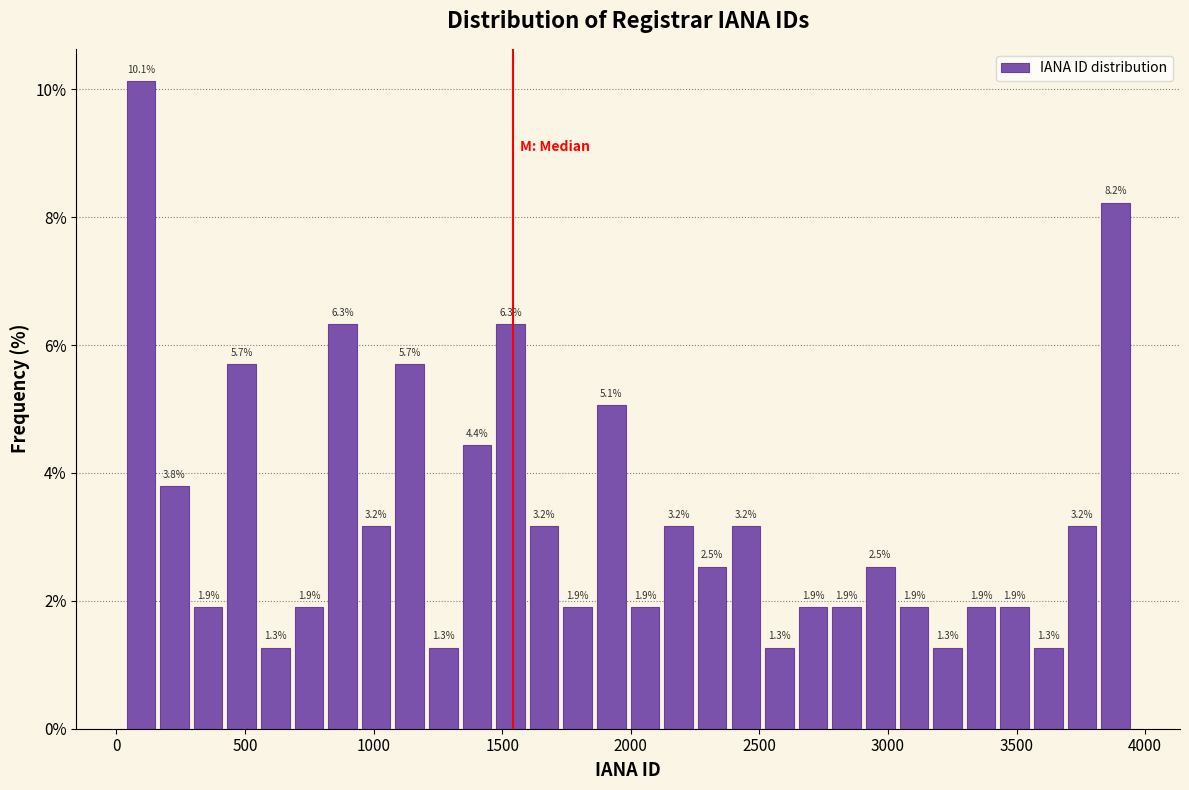

Read against the x-axis, roughly where is the centre of the tallest bar?

100